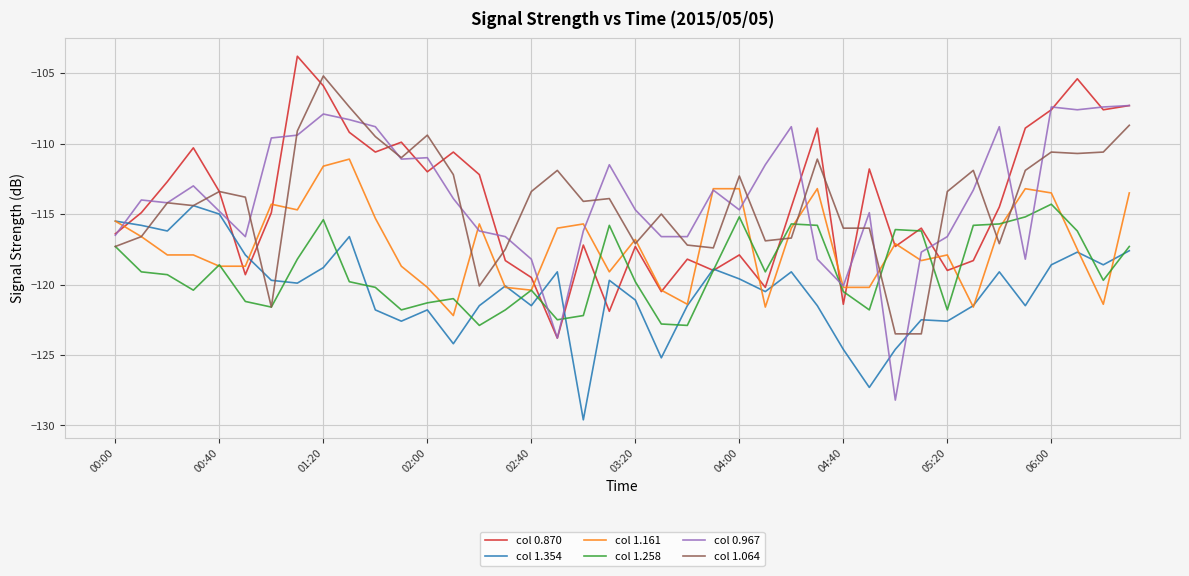

What is the highest value of the col 1.258 series?

-114.3